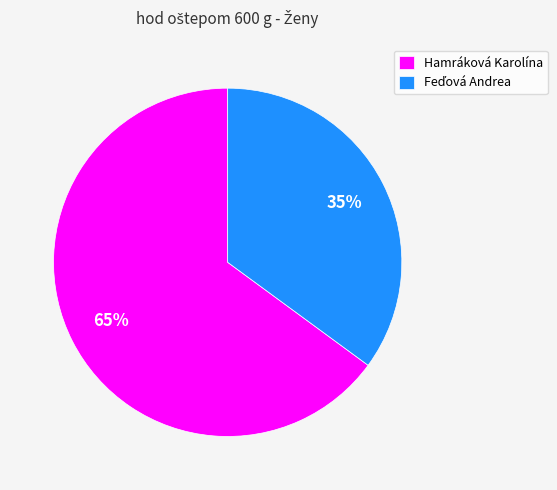

To the nearest percent, what is the difference between the largest and smallest slice percentages?

30%